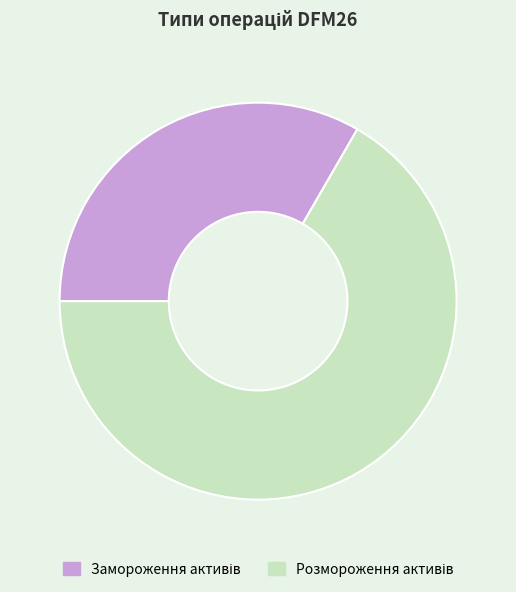

Between Замороження активів and Розмороження активів, which is larger?

Розмороження активів